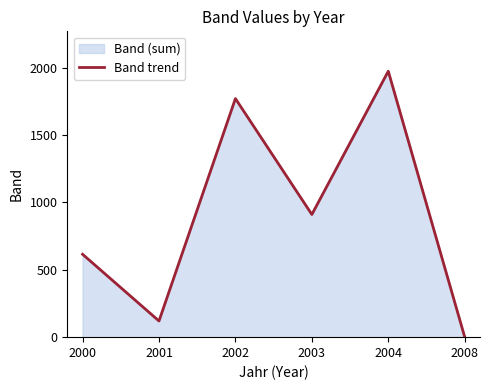

Reading right to left, extract all data points from this chart.

1	1973	910	1770	120	615